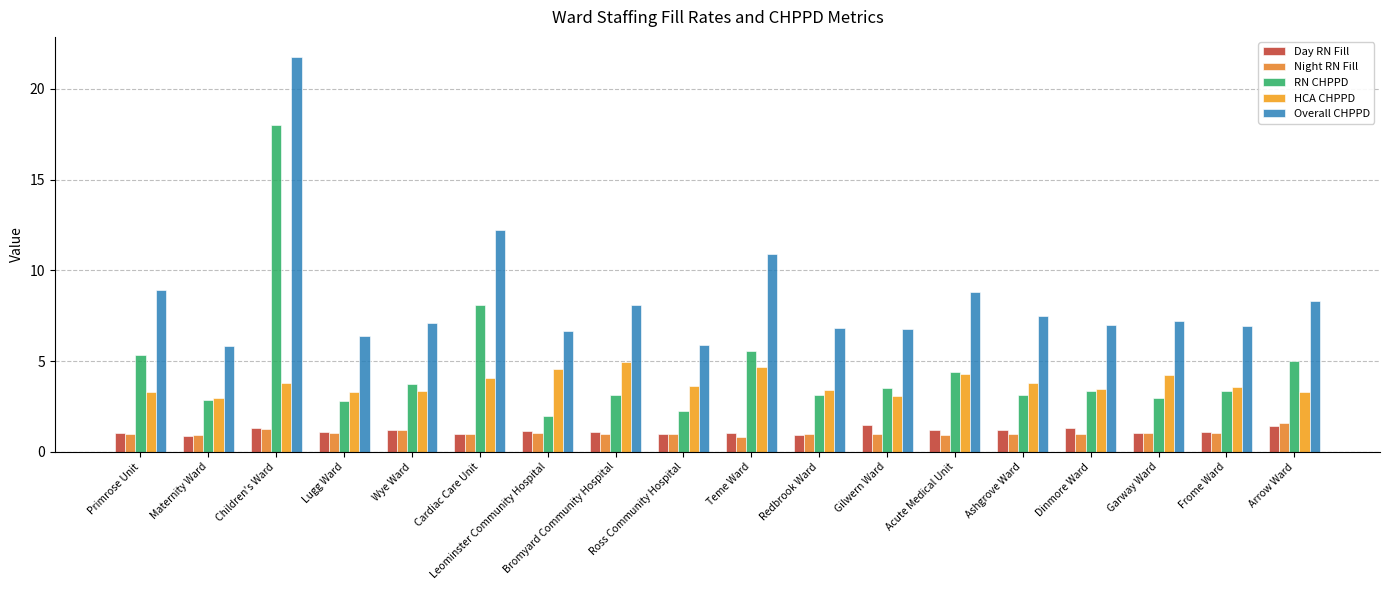

Where does the Night RN Fill series first go above 1?

Children's Ward